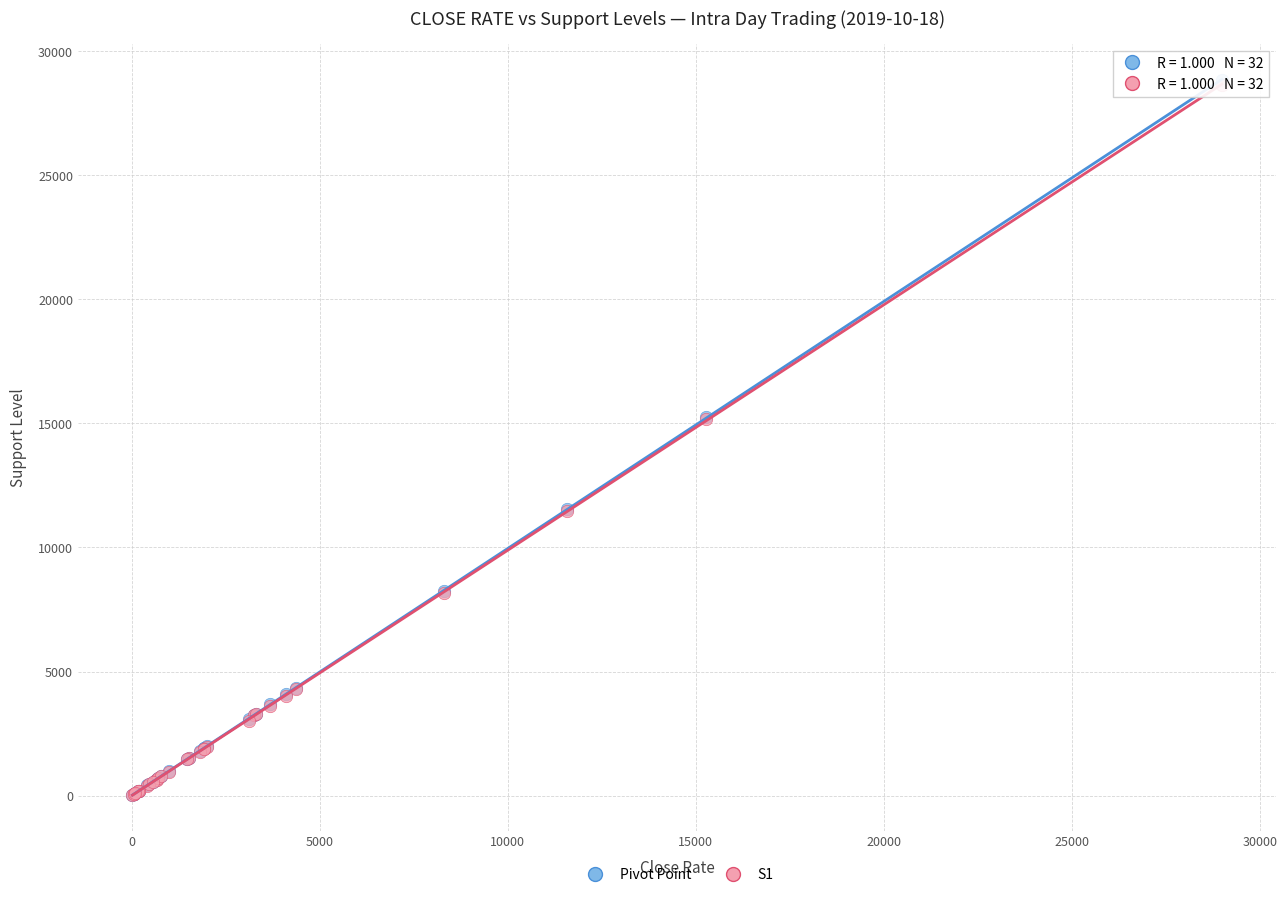

What are all the series names shown in the legend?

Pivot Point, S1